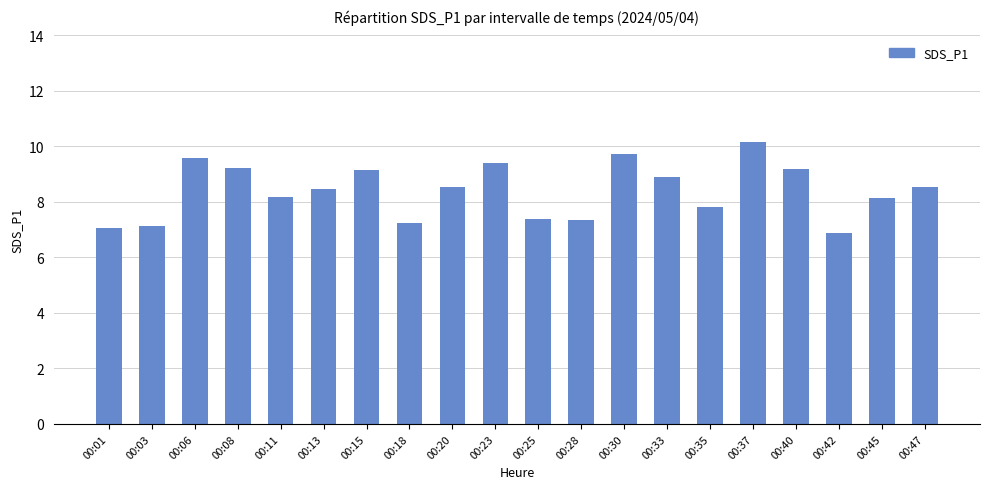

What is the value of the 7th bar from the left?

9.2